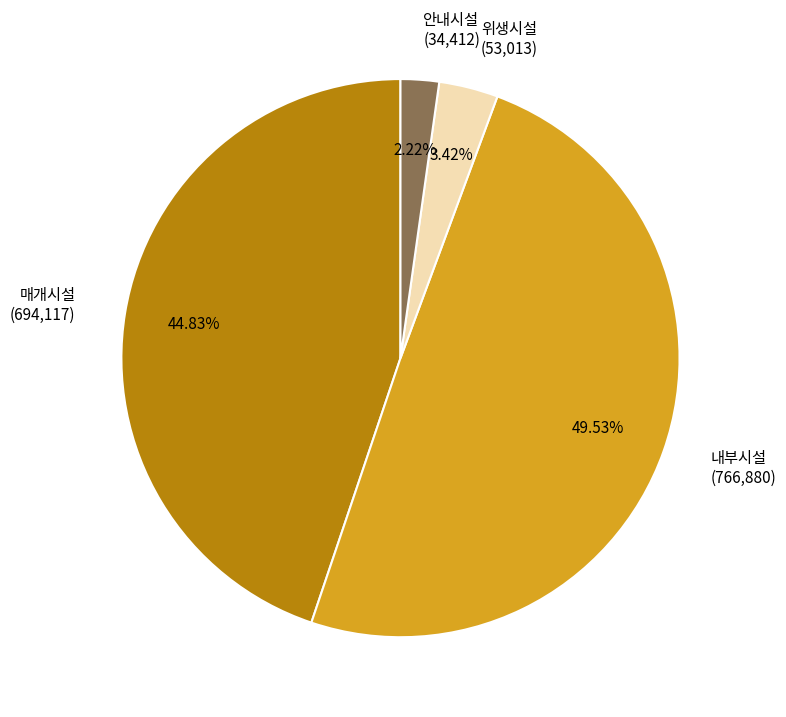

To the nearest percent, what is the combined percentage of 안내시설 and 위생시설?

6%